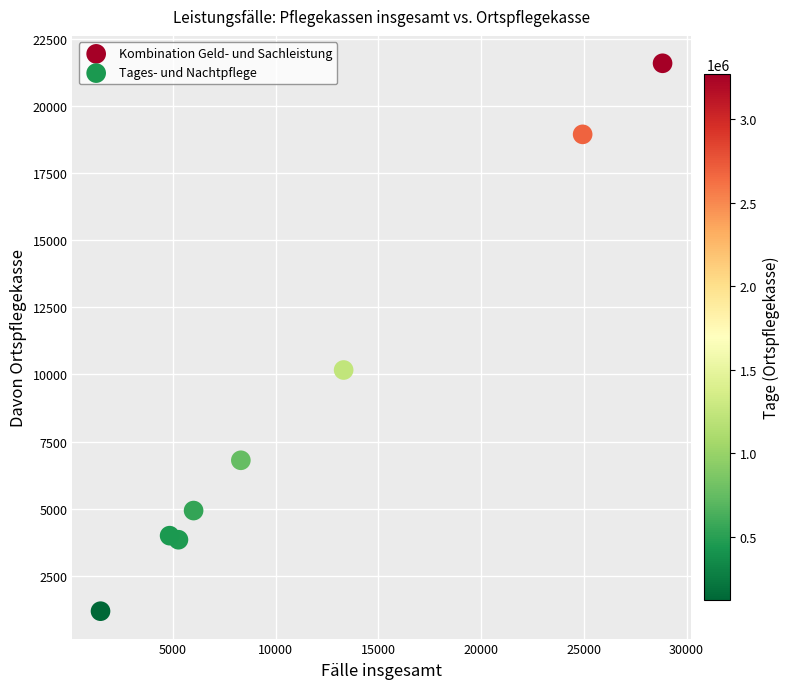

Which series contains the lowest Y value?

Tages- und Nachtpflege